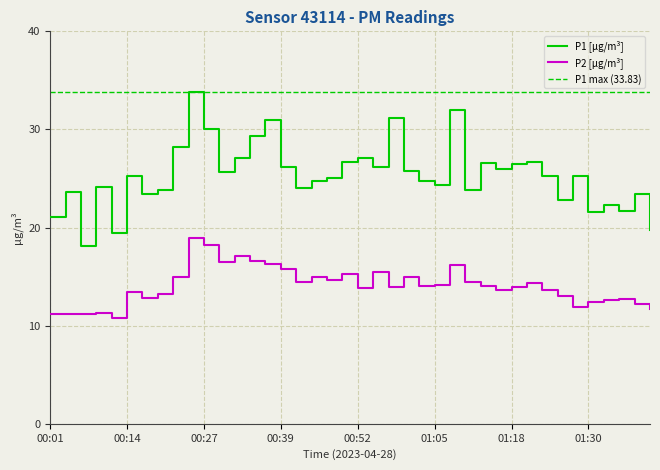

Which category has the lowest value in the P2 series?

00:12